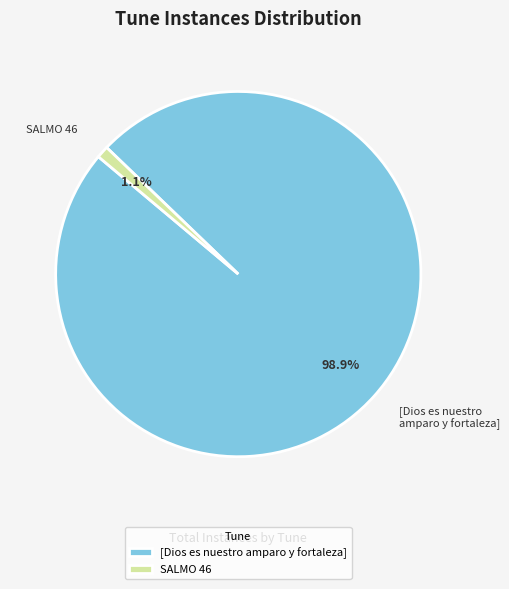

How many segments does this pie chart have?

2